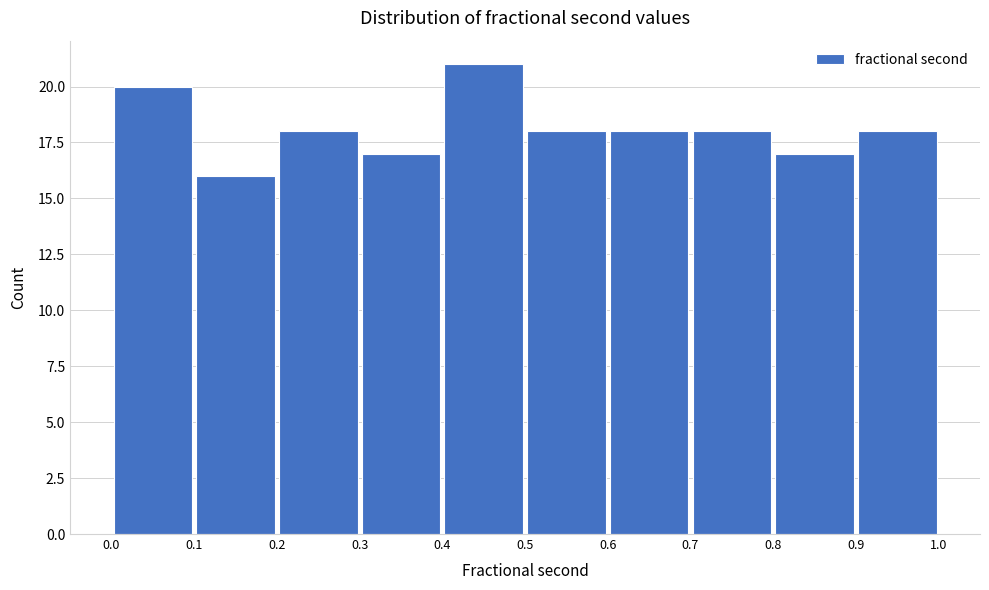

Reading left to right, list every bar in this chart as the range it spans on the x-axis followed by its height. The values are not printed on the chart, so give them approximately, as read against the axis.

0.0 to 0.1: 20
0.1 to 0.2: 16
0.2 to 0.3: 18
0.3 to 0.4: 17
0.4 to 0.5: 21
0.5 to 0.6: 18
0.6 to 0.7: 18
0.7 to 0.8: 18
0.8 to 0.9: 17
0.9 to 1.0: 18